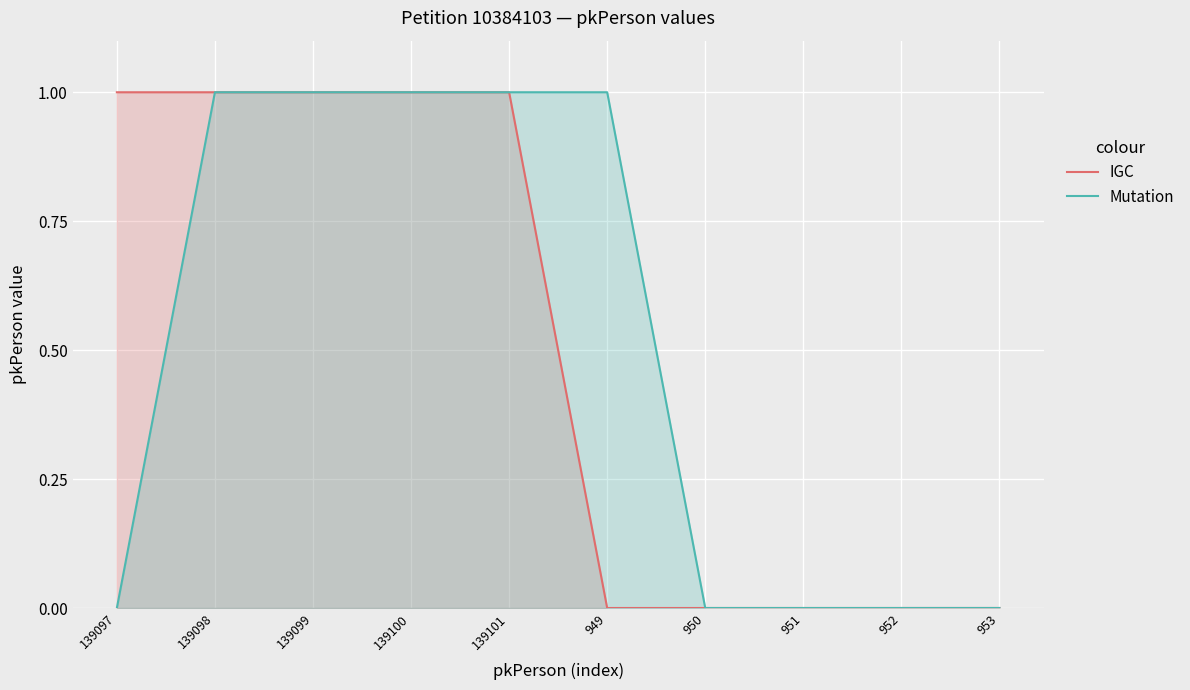

Which label corresponds to the smallest value in the chart?

949